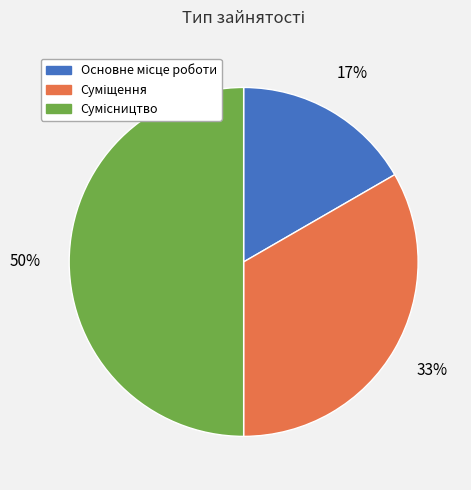

To the nearest percent, what is the average slice percentage?

33%